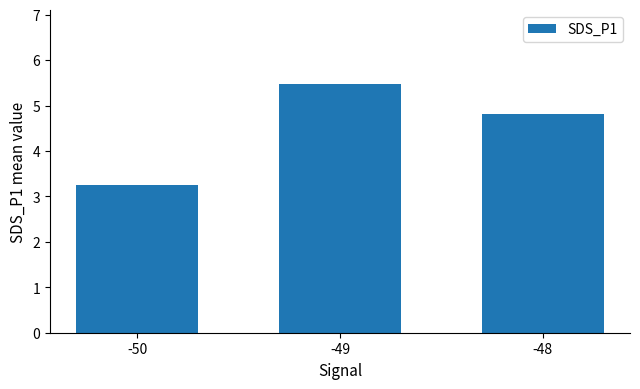

Is it true that the value at -50 is 3.2?

True